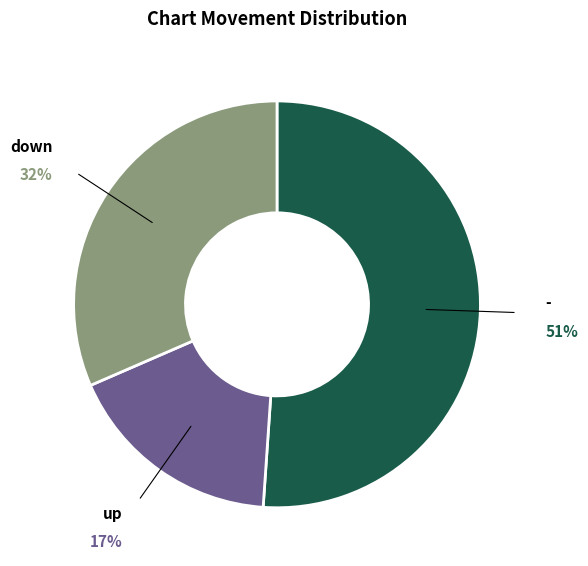

Is it true that up is 17% of the pie?

True